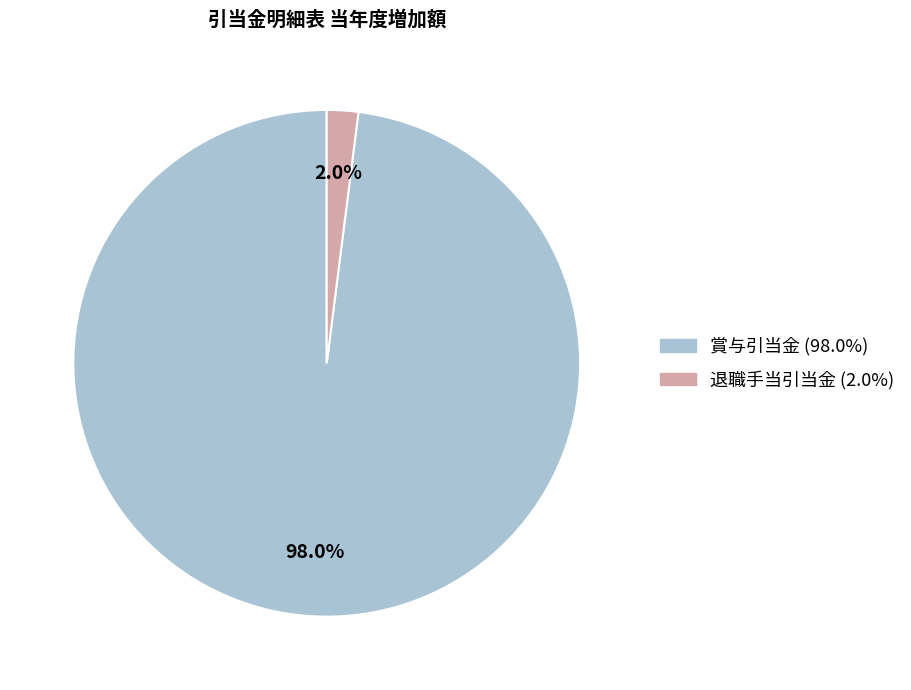

What percentage is NOT represented by 賞与引当金?

2.0%